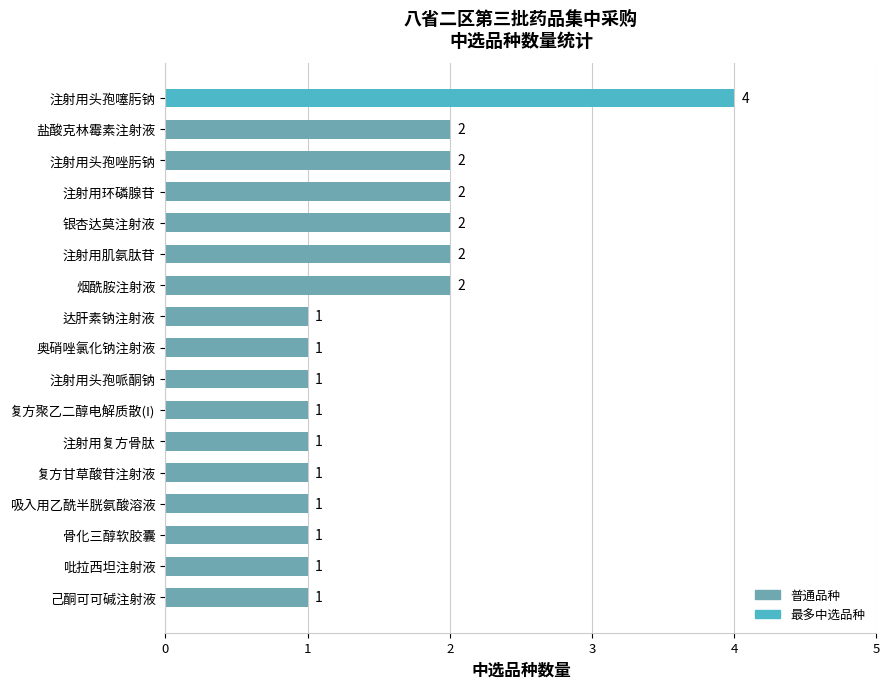

What is the difference between the maximum and minimum values?

3